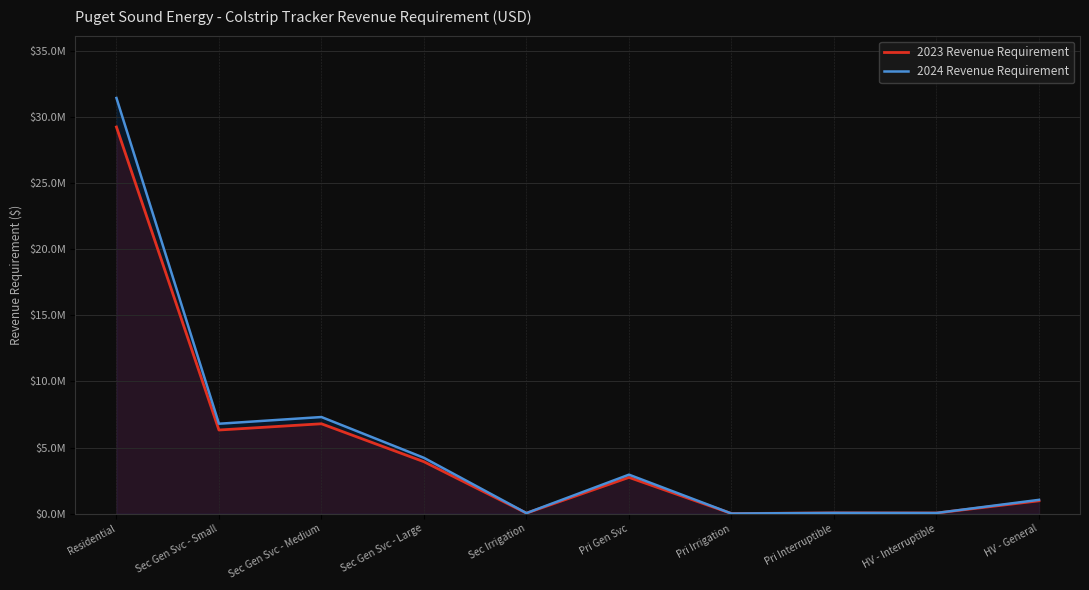

How many categories are shown in the chart?

10